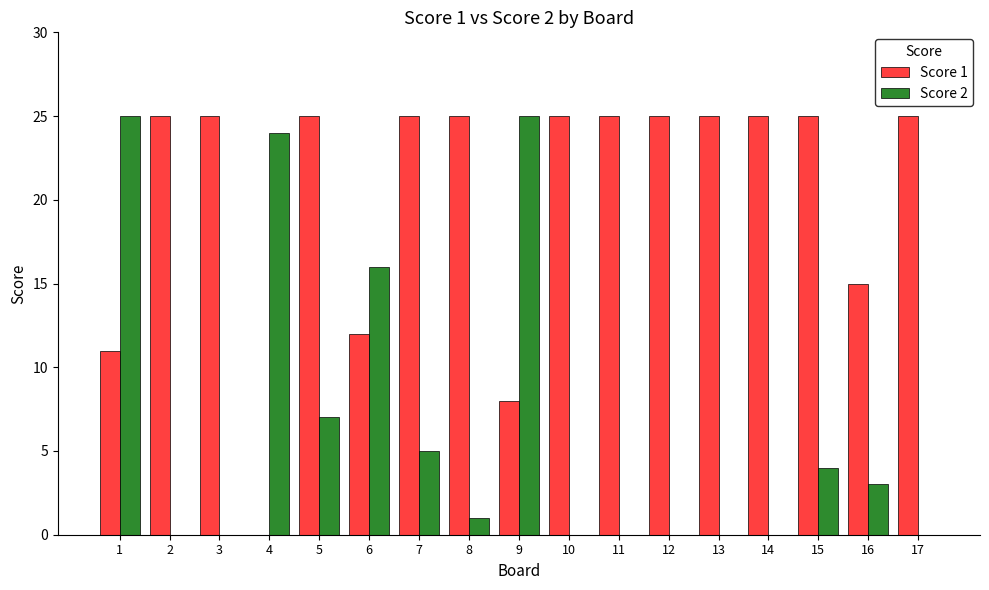

Which series has the largest total across all categories?

Score 1